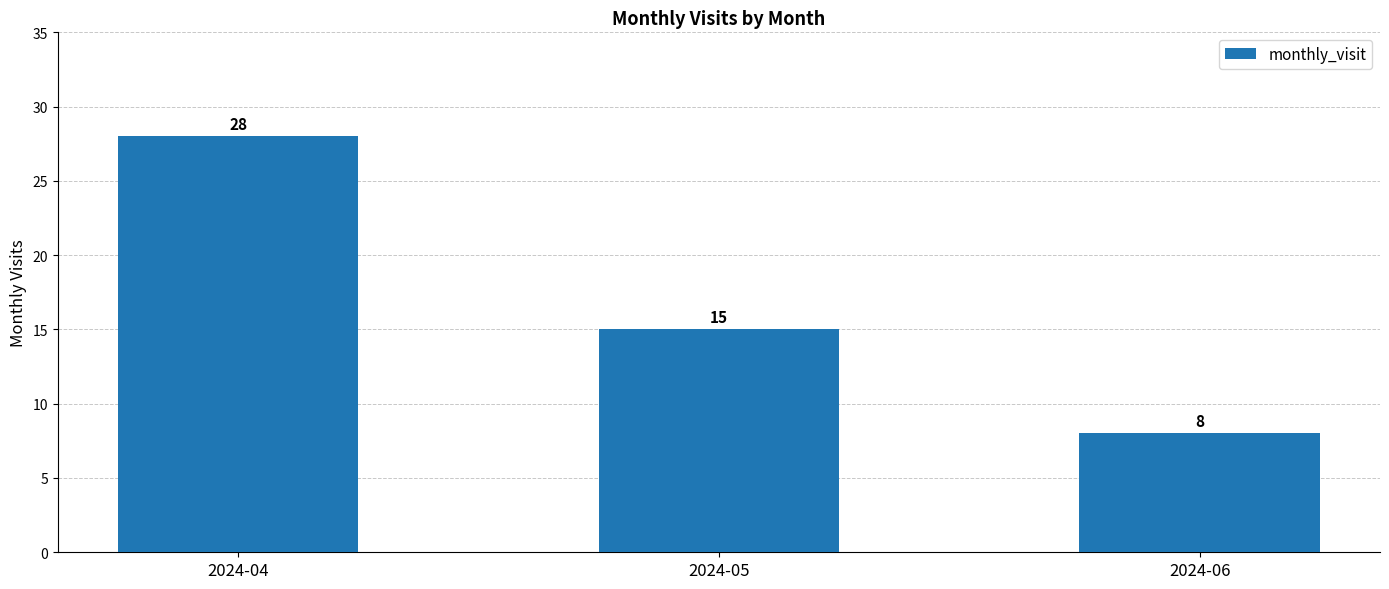

Are the bars horizontal?

No